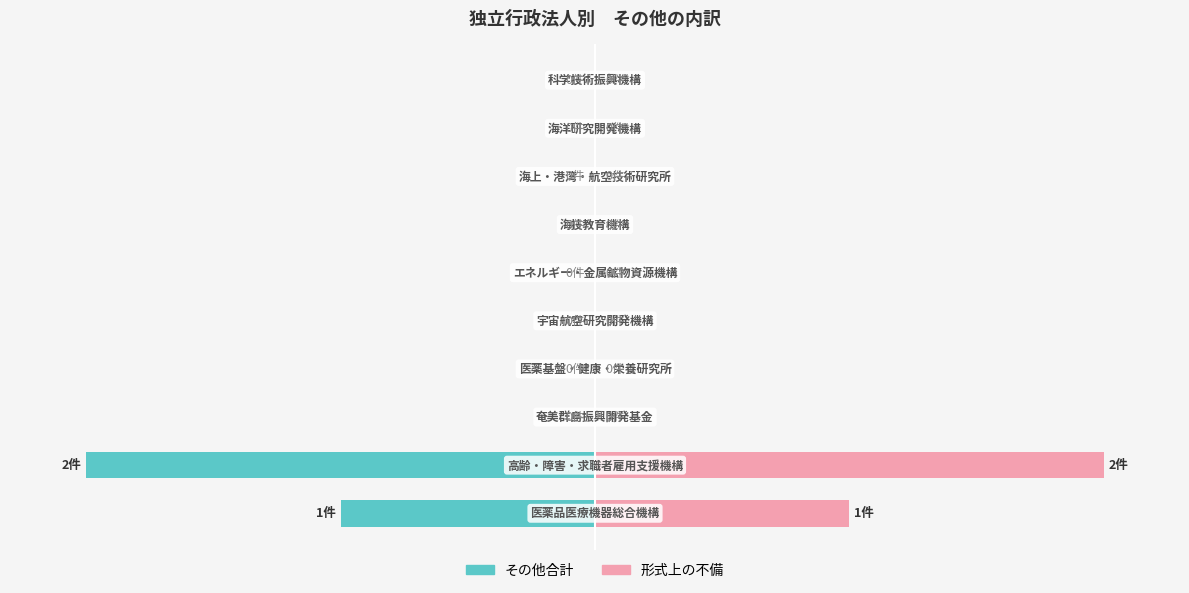

What are all the series names shown in the legend?

その他合計, 形式上の不備